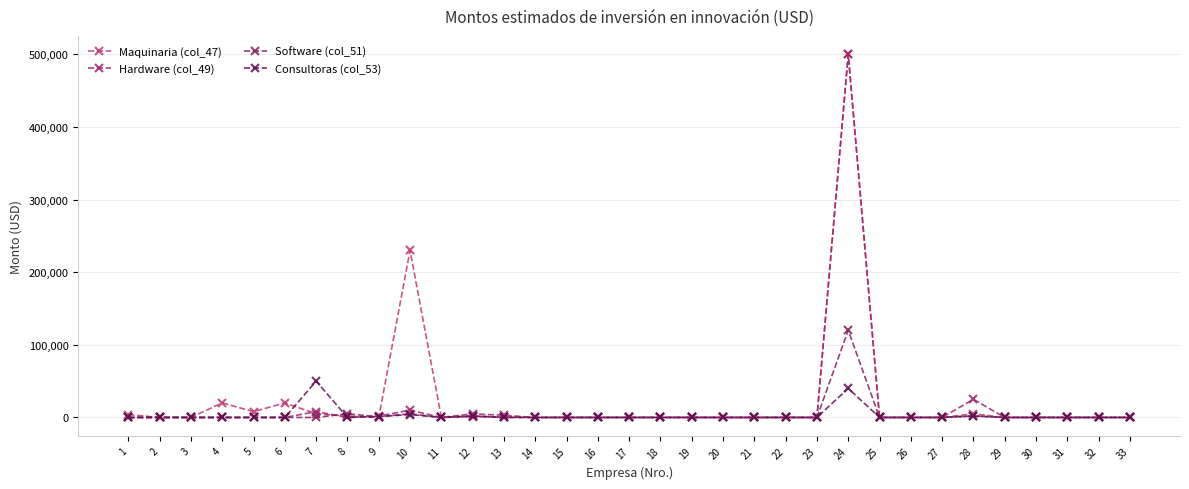

Reading right to left, transcribe all the data shown in this chart.

Maquinaria (col_47): 0	0	0	0	0	5000	0	0	0	500000	0	0	0	0	0	0	0	0	0	0	1000	1000	0	230000	0	2000	5000	20000	8000	20000	0	0	4000
Hardware (col_49): 0	0	0	0	0	25000	0	0	0	500000	0	0	0	0	0	0	0	0	0	0	3000	5000	0	10000	2000	0	8000	0	0	0	0	0	0
Software (col_51): 0	0	0	0	0	2000	0	0	0	120000	0	0	0	0	0	0	0	0	0	0	0	2000	0	5000	1000	5000	0	0	0	0	0	0	0
Consultoras (col_53): 0	0	0	0	0	2000	0	0	0	40000	0	0	0	0	0	0	0	0	0	0	0	2000	0	4000	1200	0	50000	0	0	0	0	0	0